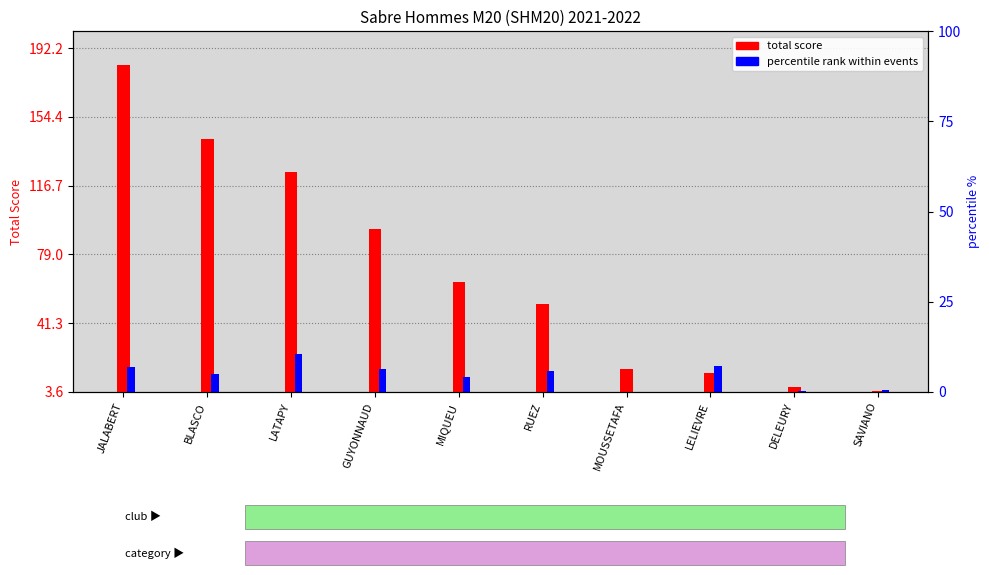

List the series in order of their overall mean, lowest first.

percentile rank within events, total score